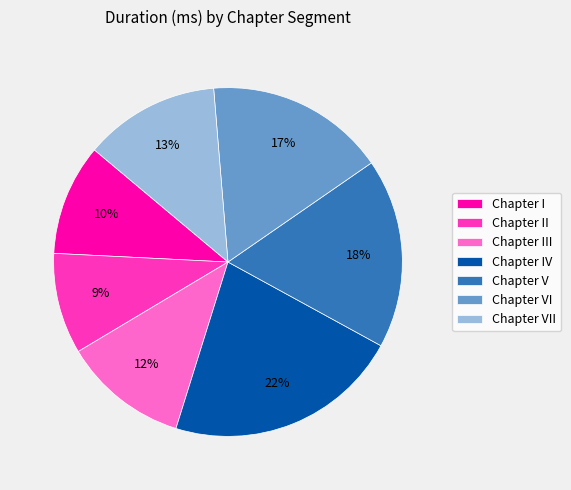

To the nearest percent, what is the average slice percentage?

14%